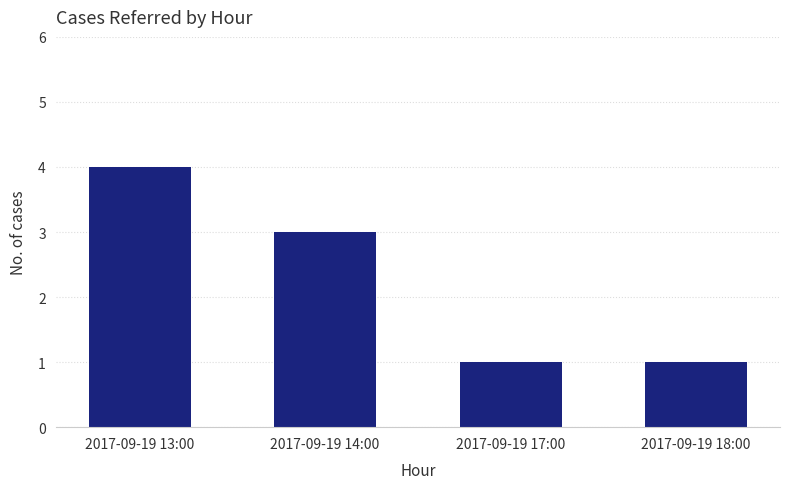

Reading left to right, extract all data points from this chart.

4	3	1	1